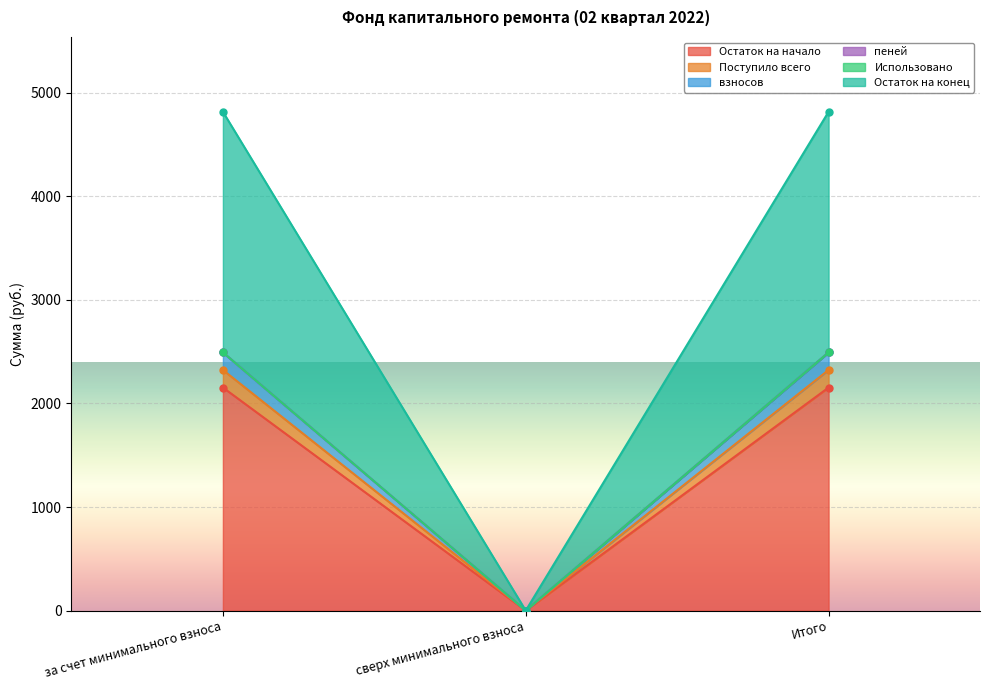

Is the value of пеней at сверх минимального взноса greater than the value of Поступило всего at Итого?

No